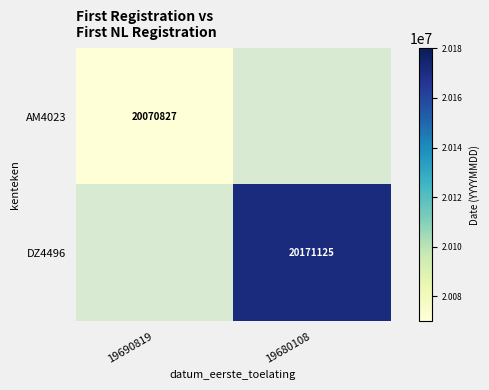

Is the value of AM4023 at 19690819 greater than the value of DZ4496 at 19680108?

No